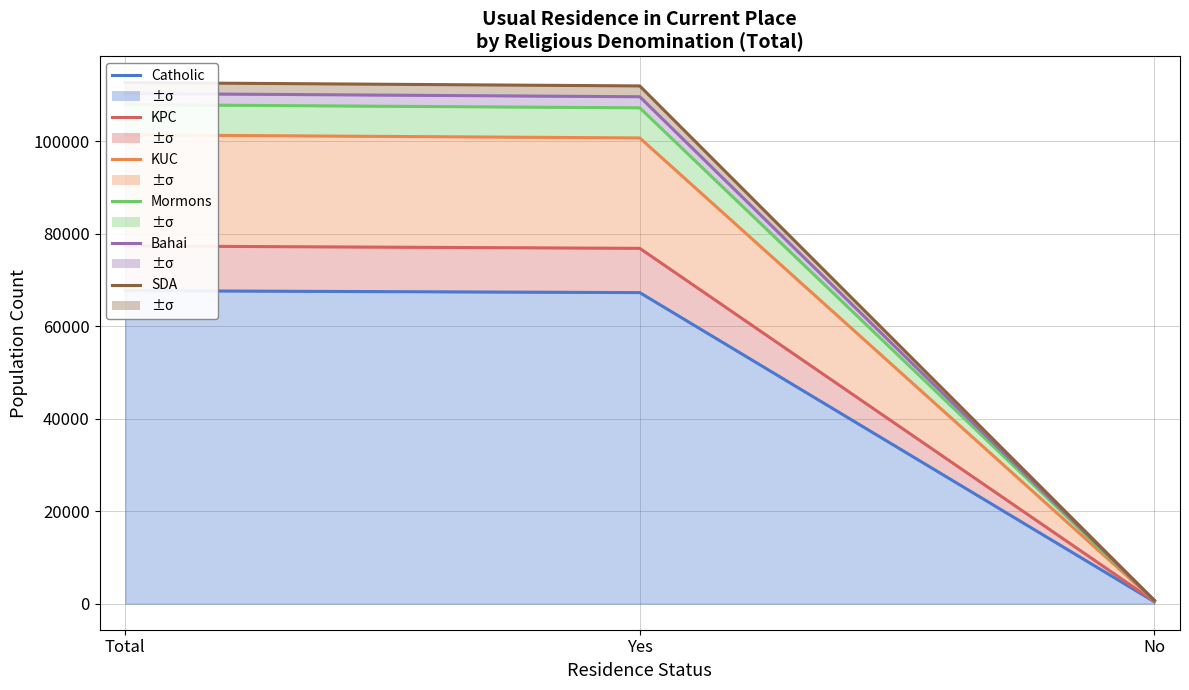

What is the label of the 1st point from the right?

No